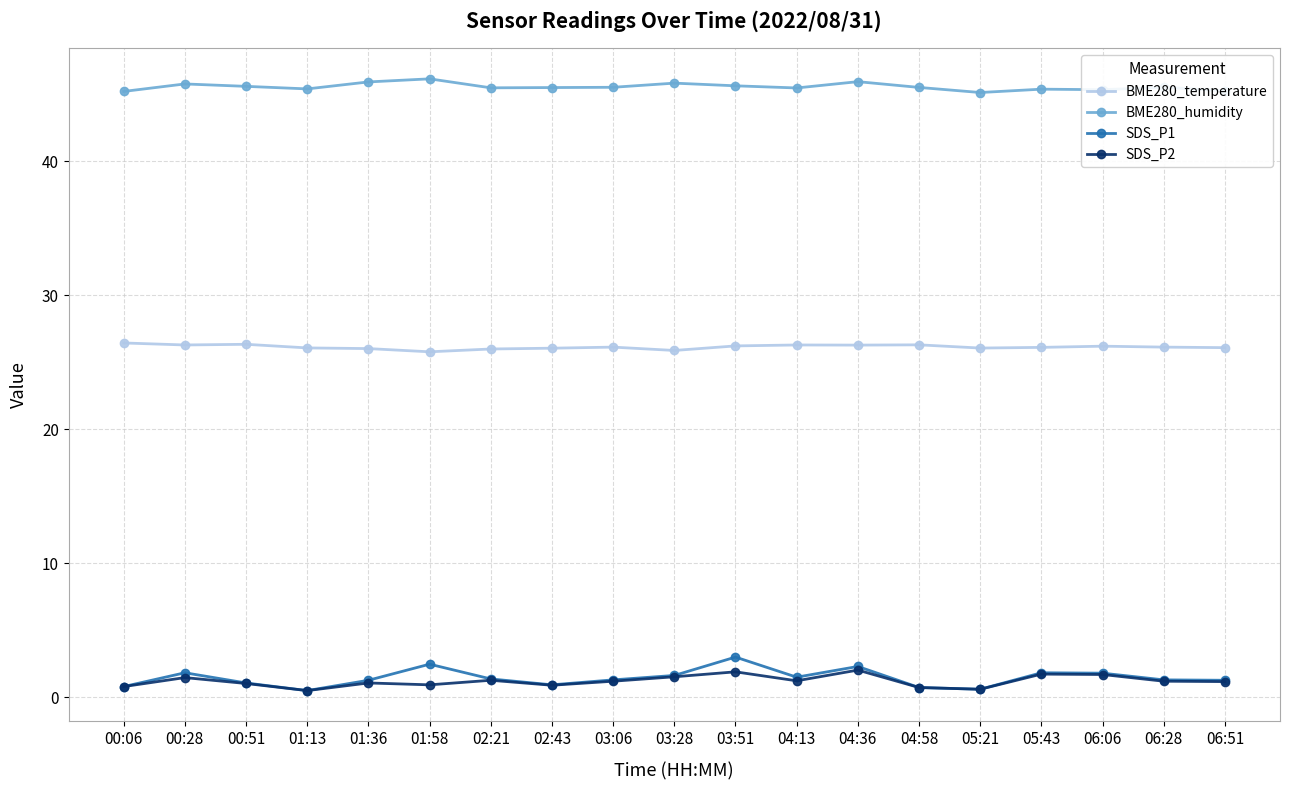

What is the maximum value shown in the chart?

46.1